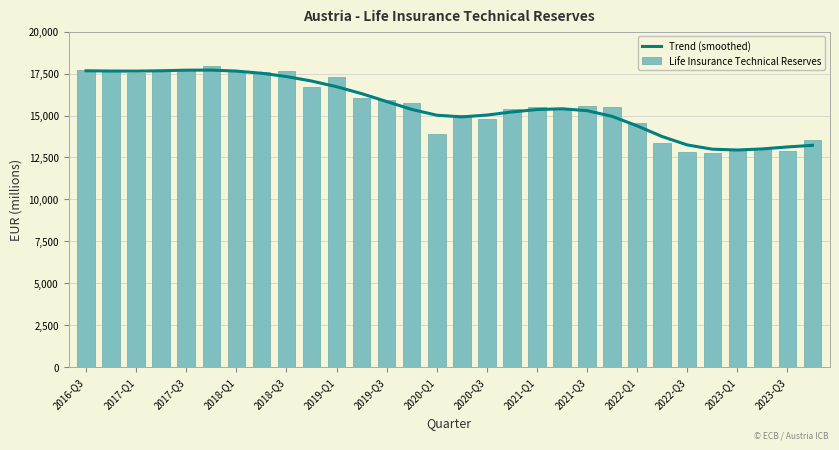

What is the difference between the maximum and minimum values in the Trend (smoothed) series?

4761